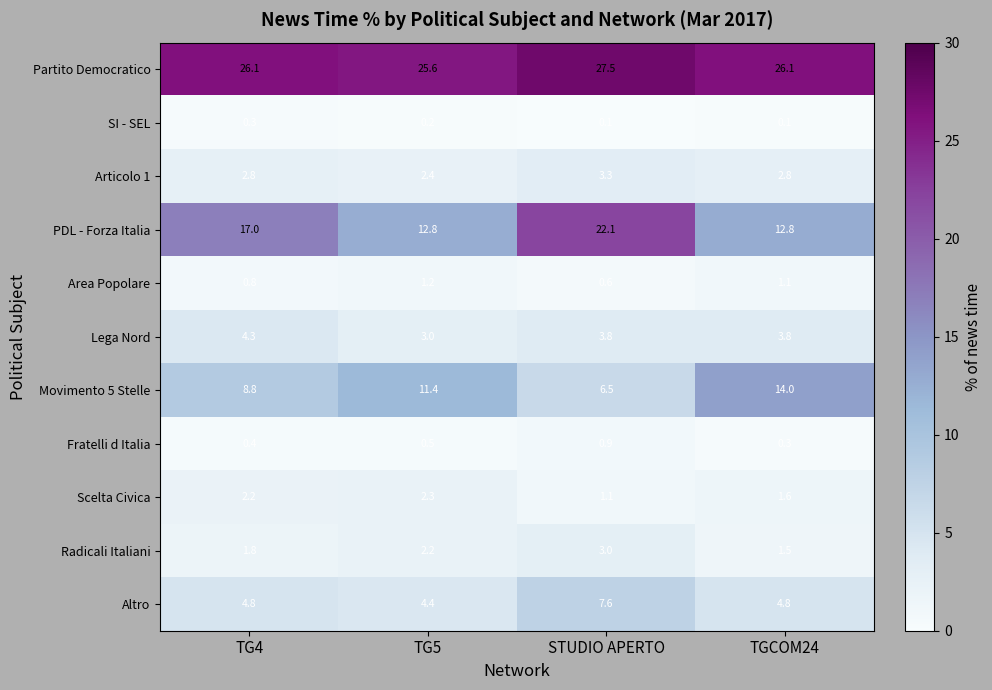

Which category has the highest value in the Fratelli d Italia series?

STUDIO APERTO